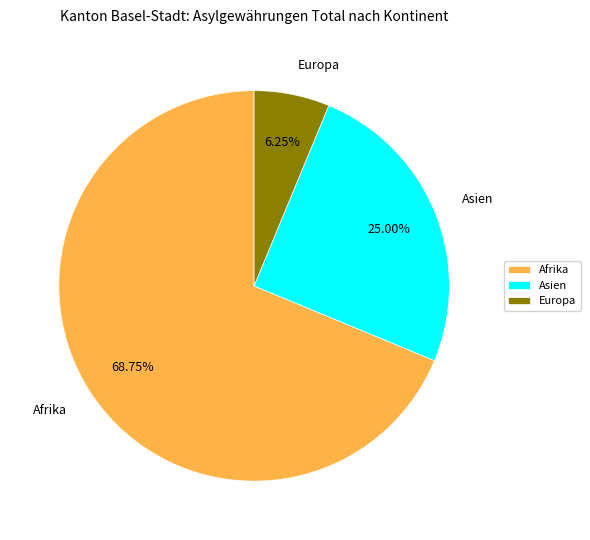

How many slices are in this pie chart?

3